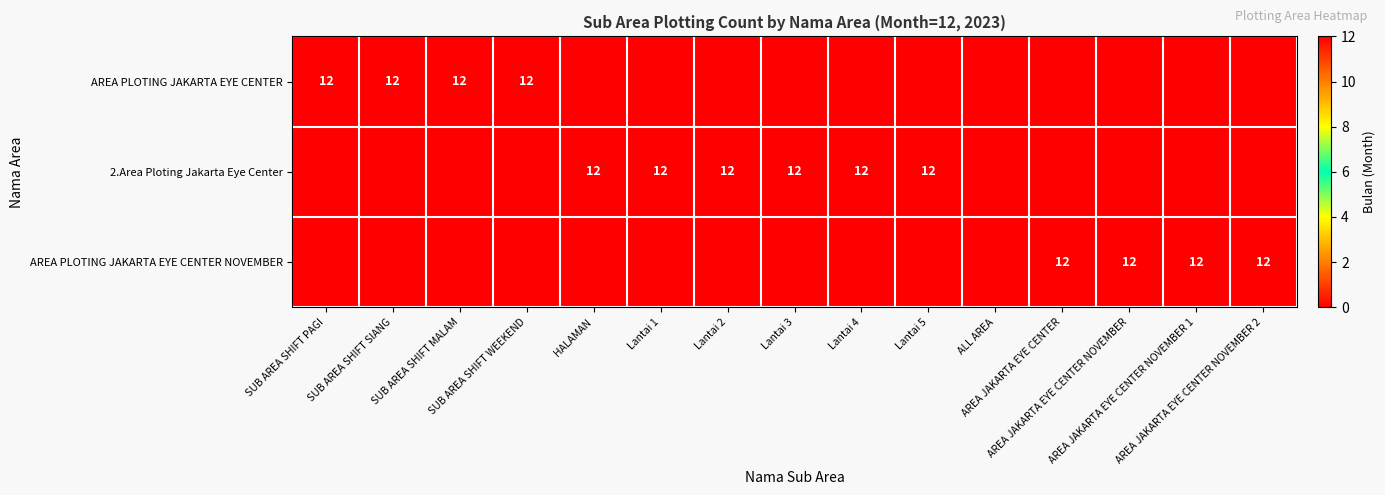

How many series are shown in this chart?

3